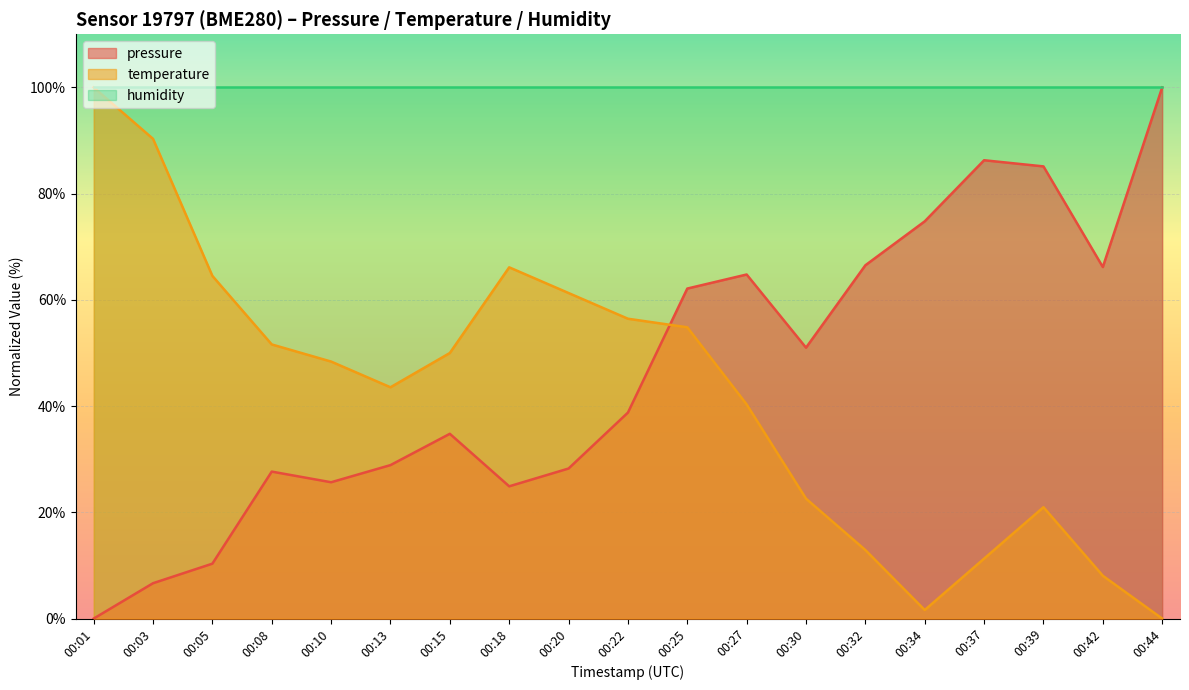

In pressure, how many points are higher than both neighbors (excluding endpoints)?

4